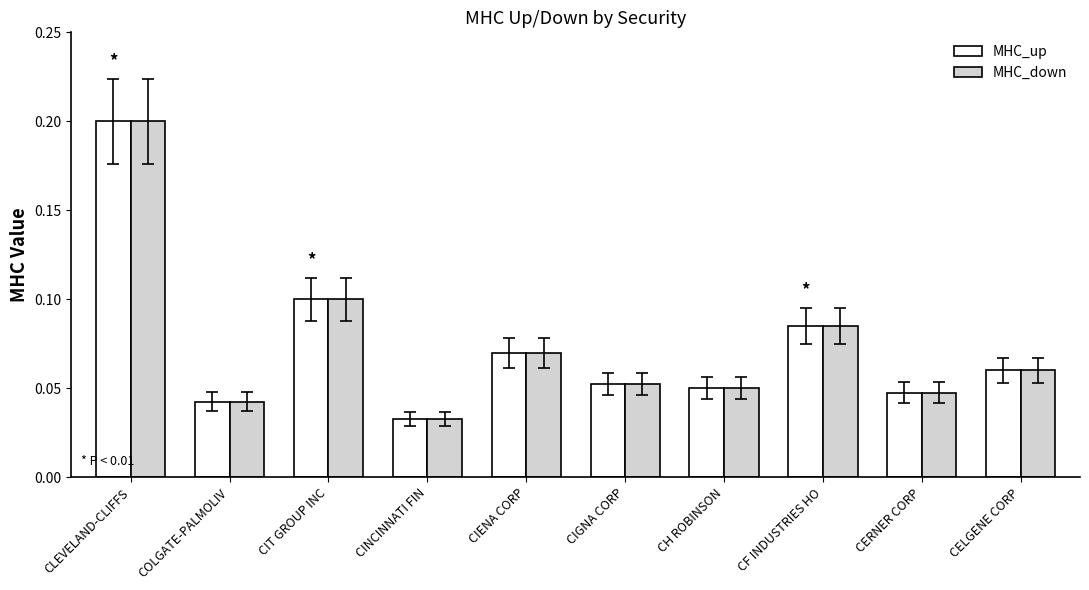

At which category is the sum across all series the highest?

CLEVELAND-CLIFFS